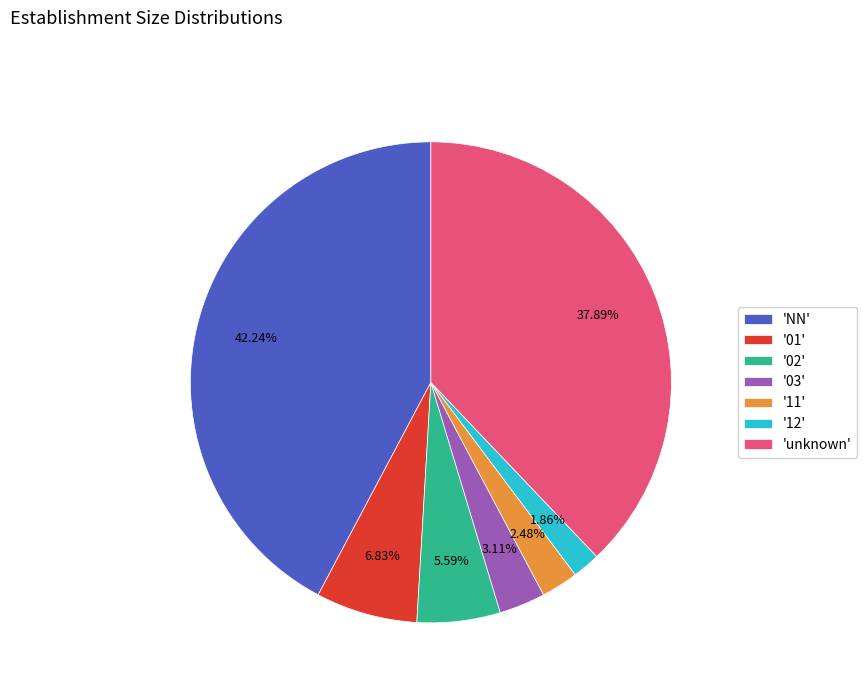

Between 'NN' and '01', which is larger?

'NN'